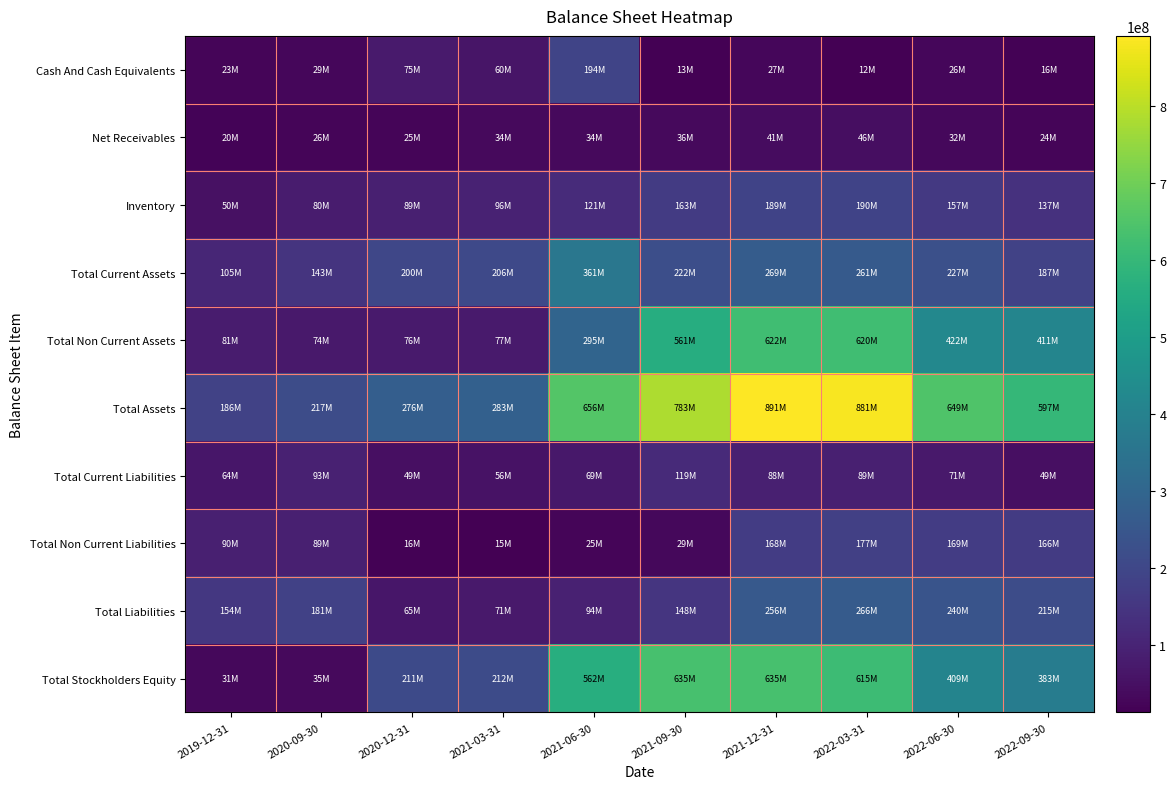

Reading right to left, what are all the values shown in this chart?

Cash And Cash Equivalents: 2022-09-30=16493000	2022-06-30=26447000	2022-03-31=12157000	2021-12-31=26607000	2021-09-30=12679000	2021-06-30=193590000	2021-03-31=60264000	2020-12-31=75178000	2020-09-30=29088000	2019-12-31=22866000
Net Receivables: 2022-09-30=23800000	2022-06-30=32046000	2022-03-31=45794000	2021-12-31=41484000	2021-09-30=35649000	2021-06-30=33943000	2021-03-31=33520000	2020-12-31=24777000	2020-09-30=25694000	2019-12-31=20042000
Inventory: 2022-09-30=137035000	2022-06-30=157348000	2022-03-31=189996000	2021-12-31=189134000	2021-09-30=163354000	2021-06-30=121497000	2021-03-31=96277000	2020-12-31=88618000	2020-09-30=79990000	2019-12-31=50228000
Total Current Assets: 2022-09-30=186655000	2022-06-30=227071000	2022-03-31=261036000	2021-12-31=269384000	2021-09-30=222459000	2021-06-30=361142000	2021-03-31=205663000	2020-12-31=199917000	2020-09-30=142913000	2019-12-31=104967000
Total Non Current Assets: 2022-09-30=410619000	2022-06-30=422178000	2022-03-31=620434000	2021-12-31=621858000	2021-09-30=560577000	2021-06-30=294631000	2021-03-31=77014000	2020-12-31=75878000	2020-09-30=73668000	2019-12-31=80684000
Total Assets: 2022-09-30=597274000	2022-06-30=649249000	2022-03-31=881470000	2021-12-31=891242000	2021-09-30=783036000	2021-06-30=655773000	2021-03-31=282677000	2020-12-31=275795000	2020-09-30=216581000	2019-12-31=185651000
Total Current Liabilities: 2022-09-30=48725000	2022-06-30=71405000	2022-03-31=88881000	2021-12-31=88415000	2021-09-30=118569000	2021-06-30=68633000	2021-03-31=55642000	2020-12-31=48700000	2020-09-30=92777000	2019-12-31=64420000
Total Non Current Liabilities: 2022-09-30=166044000	2022-06-30=168606000	2022-03-31=177132000	2021-12-31=167647000	2021-09-30=29425000	2021-06-30=24979000	2021-03-31=15187000	2020-12-31=16177000	2020-09-30=88533000	2019-12-31=90051000
Total Liabilities: 2022-09-30=214769000	2022-06-30=240011000	2022-03-31=266013000	2021-12-31=256062000	2021-09-30=147994000	2021-06-30=93612000	2021-03-31=70829000	2020-12-31=64877000	2020-09-30=181310000	2019-12-31=154471000
Total Stockholders Equity: 2022-09-30=382505000	2022-06-30=409238000	2022-03-31=615457000	2021-12-31=635180000	2021-09-30=635042000	2021-06-30=562161000	2021-03-31=211848000	2020-12-31=210918000	2020-09-30=35271000	2019-12-31=31180000